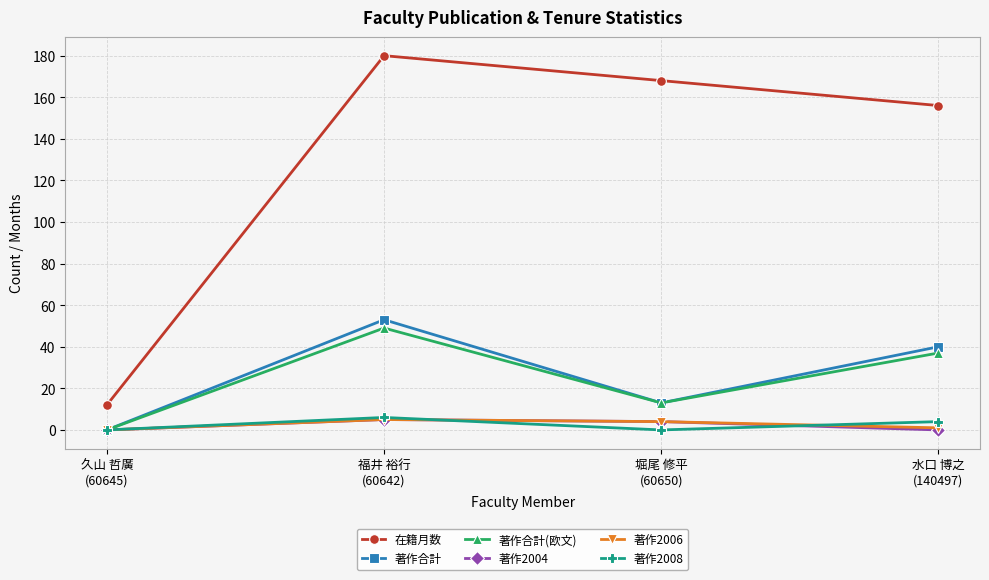

At which category does 著作合計 reach its first local peak?

福井 裕行
(60642)